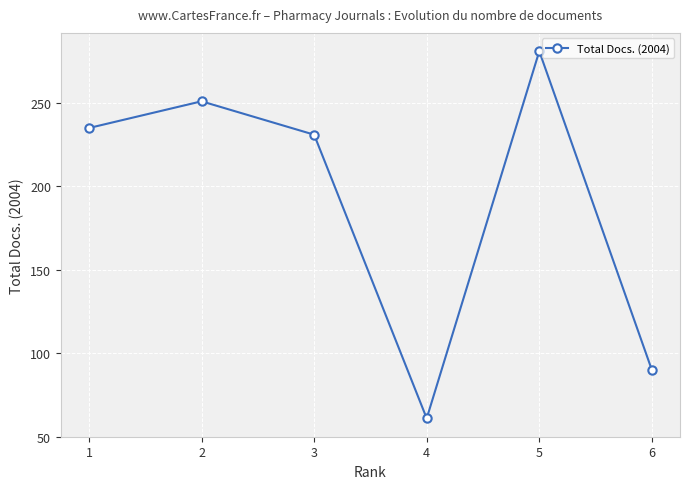

List the labels in order of value, largest first.

5, 2, 1, 3, 6, 4